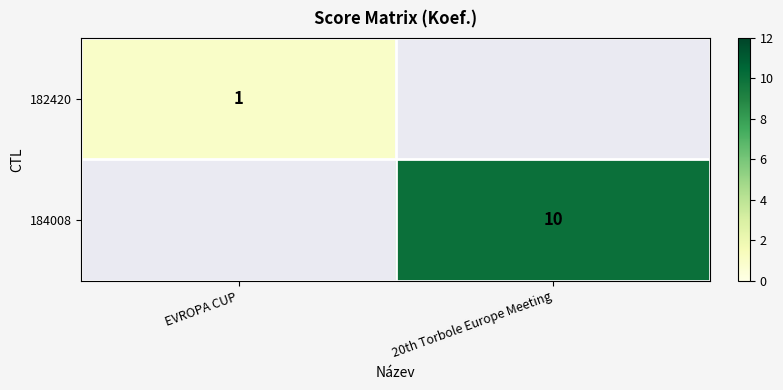

The 184008 series shows 16.8 at 20th Torbole Europe Meeting. True or false?

False